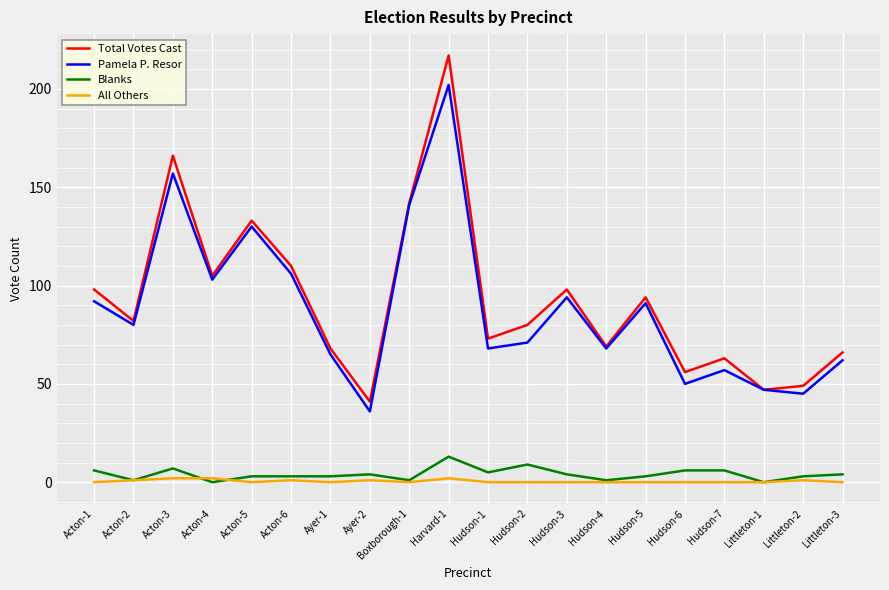

What is the difference between the All Others values at Acton-2 and Hudson-3?

1